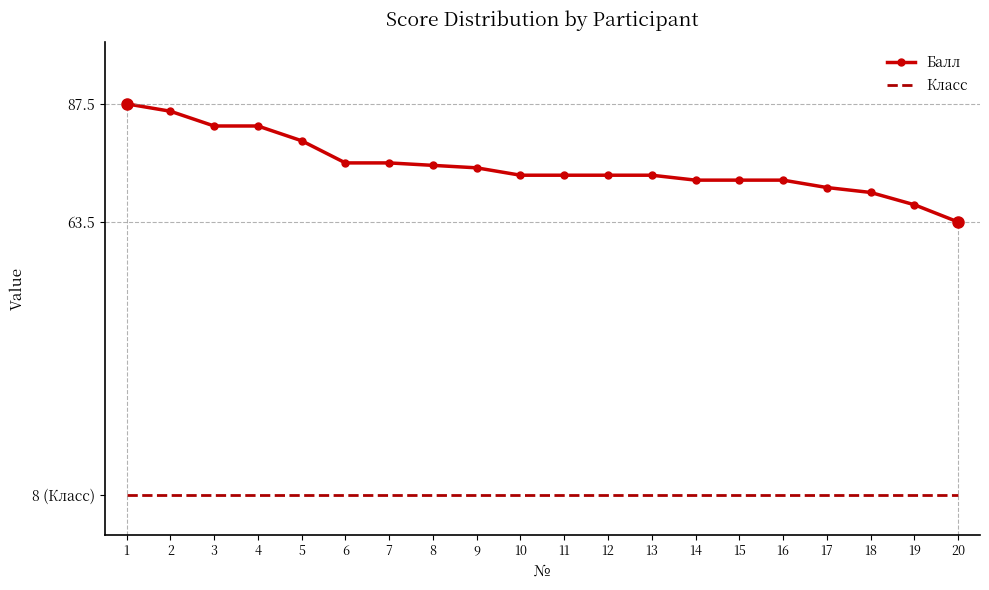

What is the difference between the second highest and second lowest values in the Балл series?

19.0